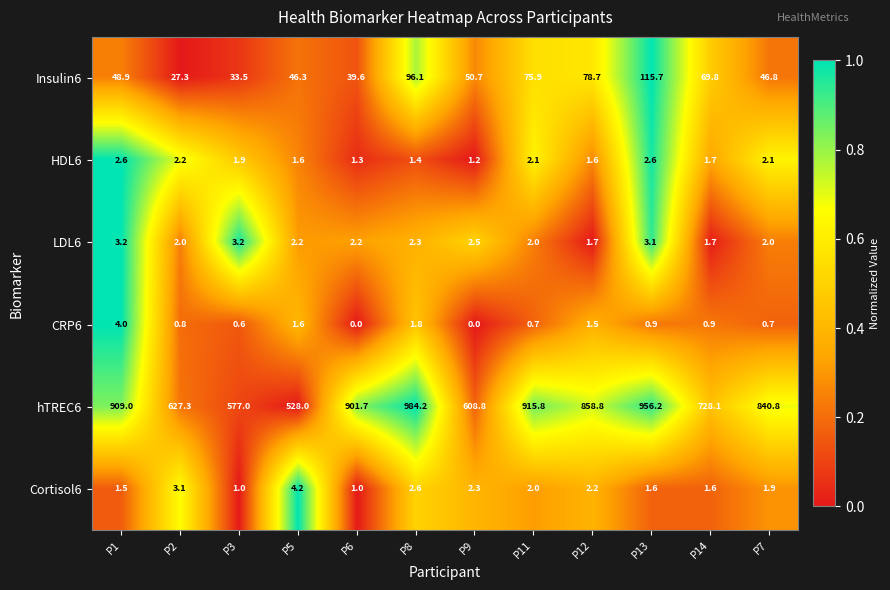

At which category does the chart reach its peak across all series?

P8